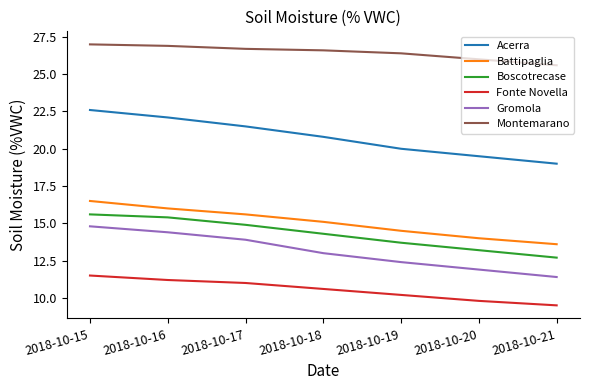

What are all the series names shown in the legend?

Acerra, Battipaglia, Boscotrecase, Fonte Novella, Gromola, Montemarano